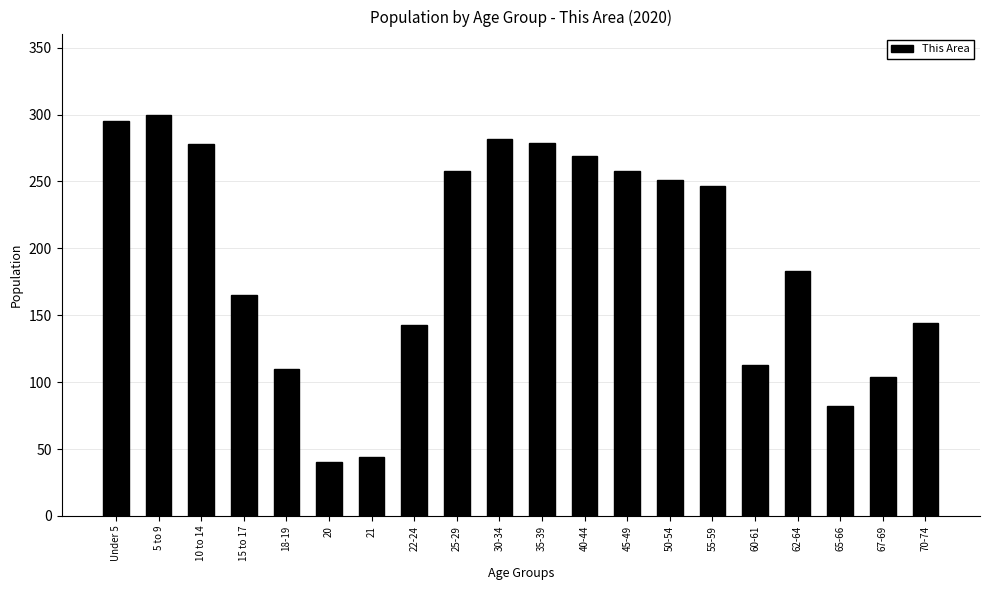

What position from the right is 5 to 9?

19